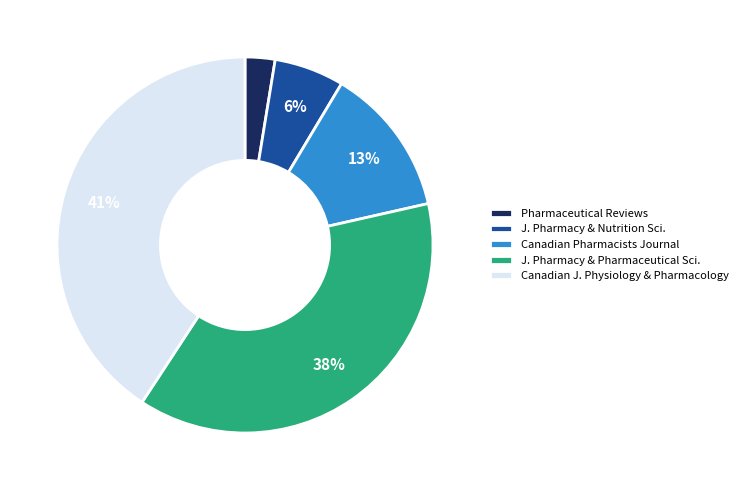

Between J. Pharmacy & Nutrition Sci. and Canadian Pharmacists Journal, which is larger?

Canadian Pharmacists Journal